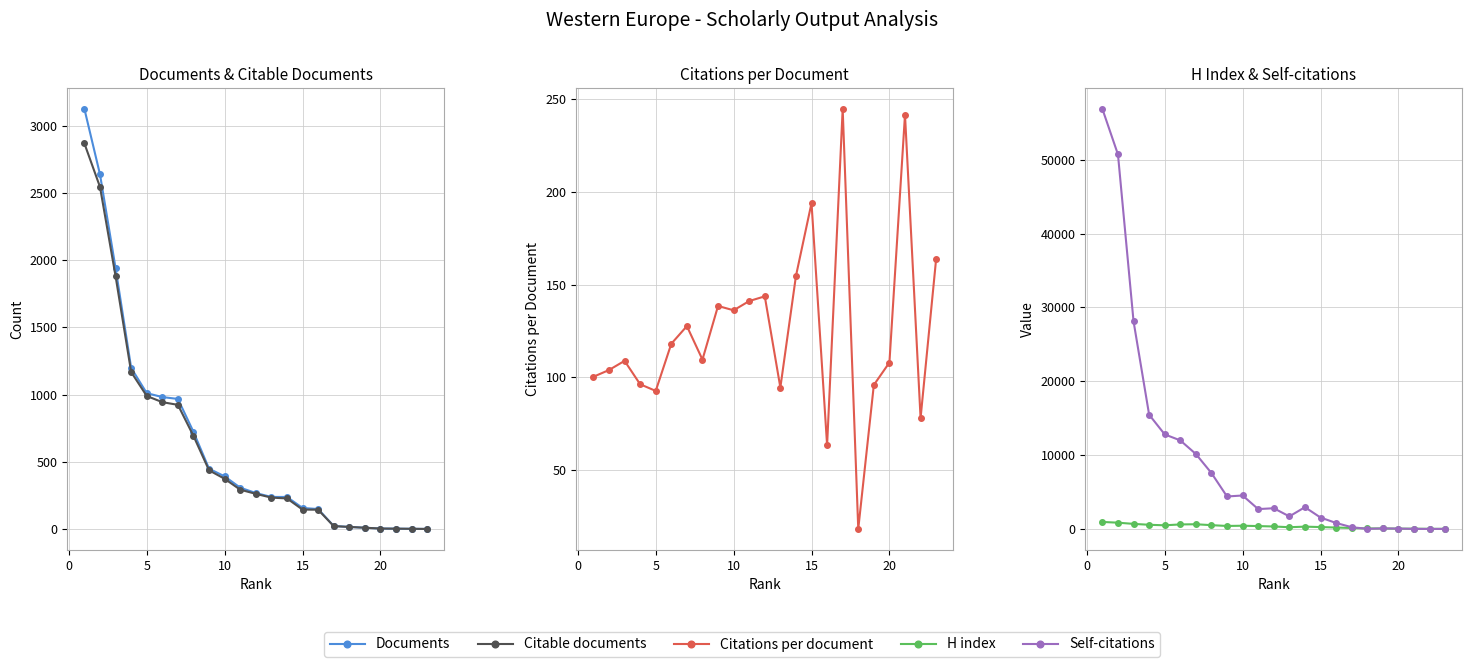

What are all the series names shown in the legend?

Documents, Citable documents, Citations per document, H index, Self-citations